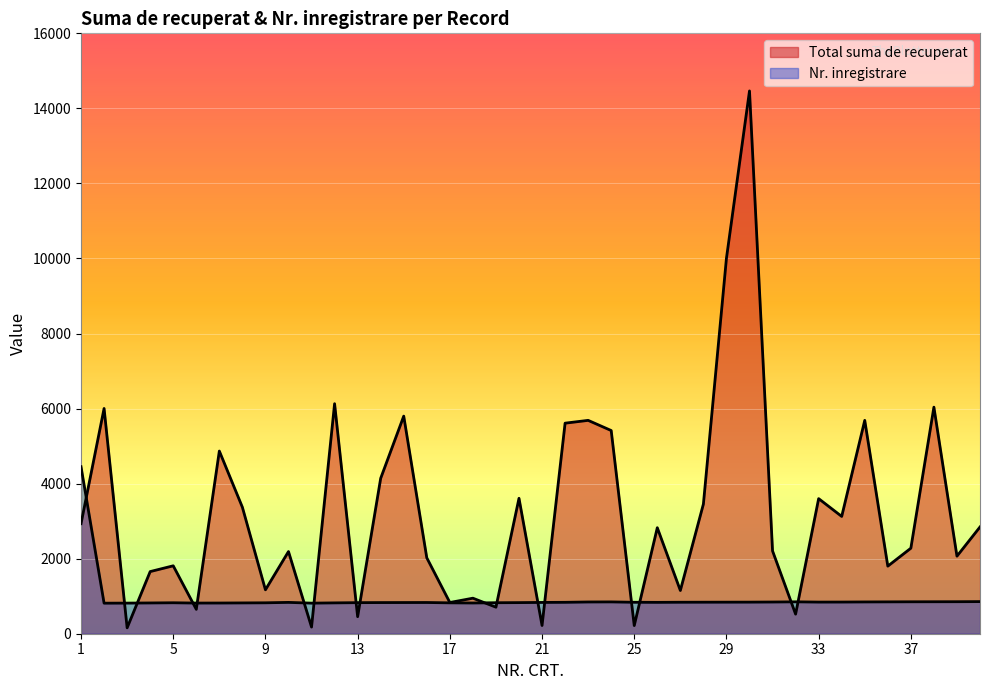

In Total suma de recuperat, how many points are higher than both neighbors (excluding endpoints)?

14